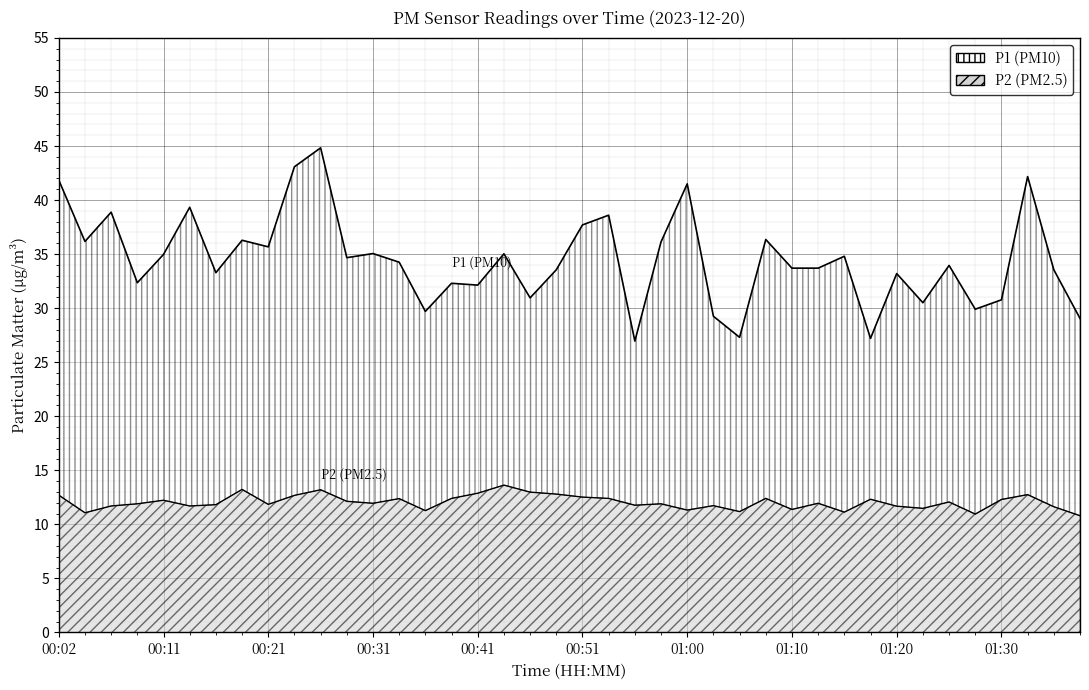

Which series has the largest total across all categories?

P1